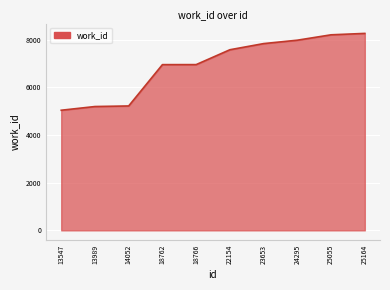

Is it true that the value at 18766 is 3526?

False